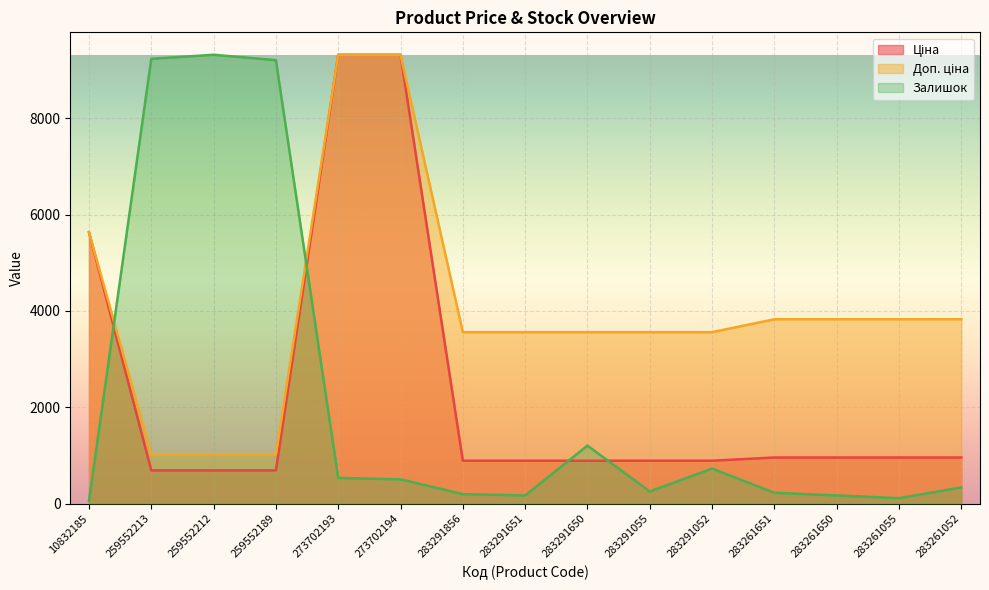

At how many categories does at least one series exceed 8487?

5